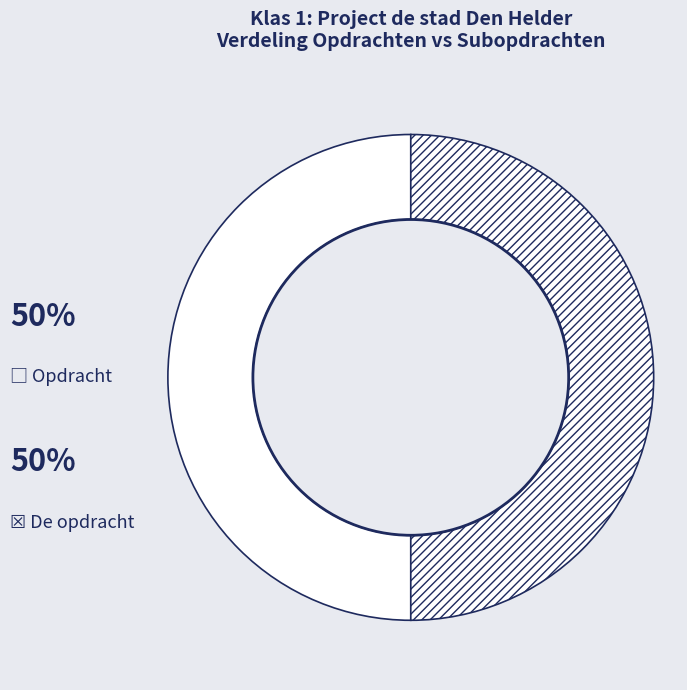

Count the number of slices in the pie.

2